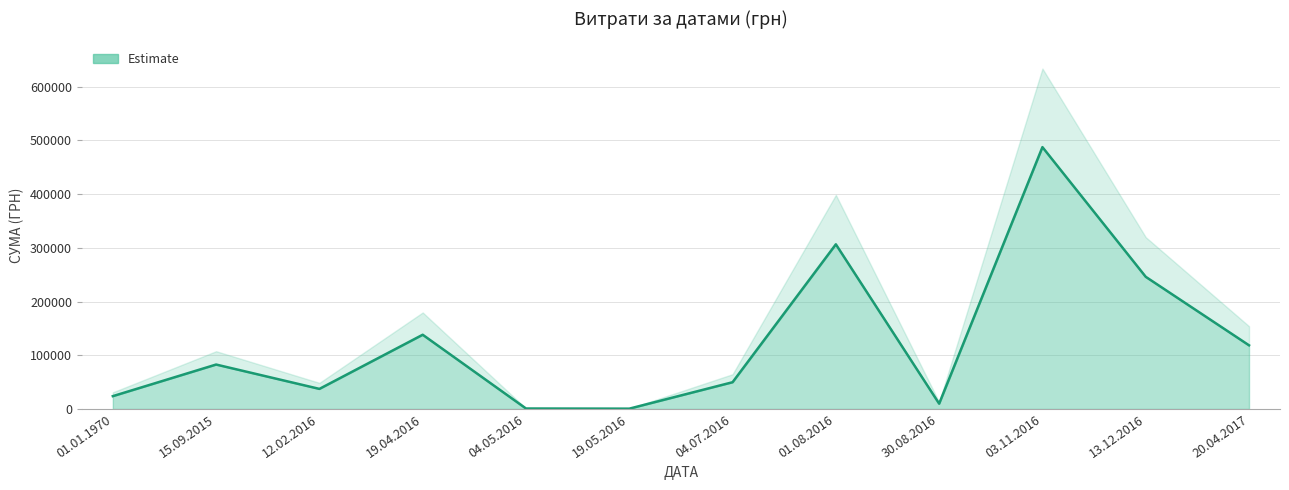

What is the sum of all values?

1501440.6